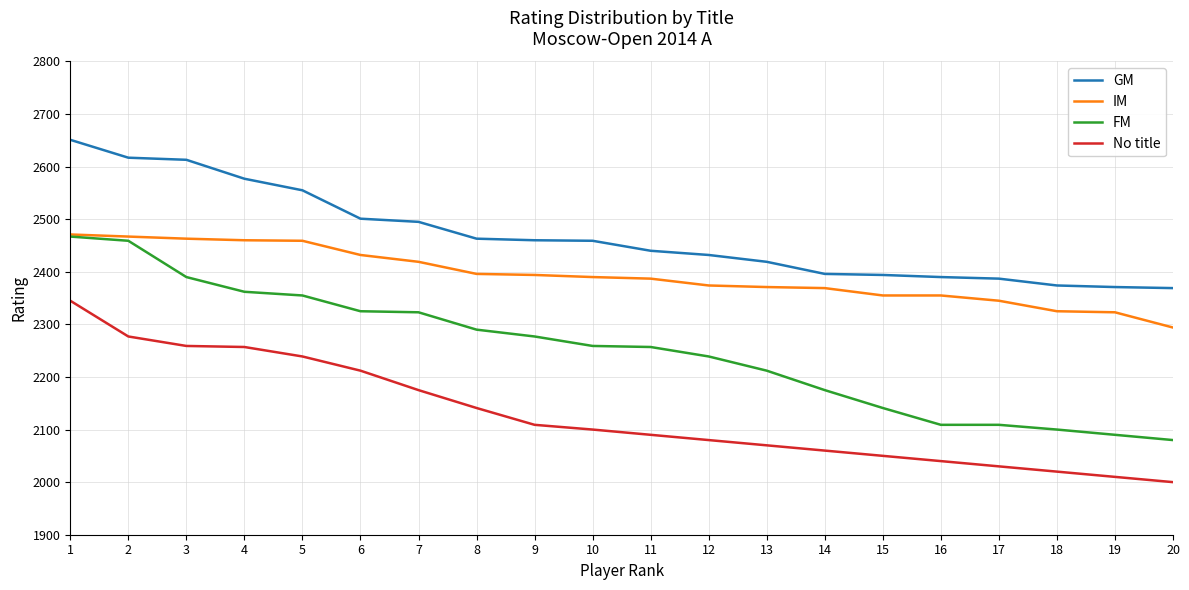

What is the difference between the highest and lowest values at 16?

350